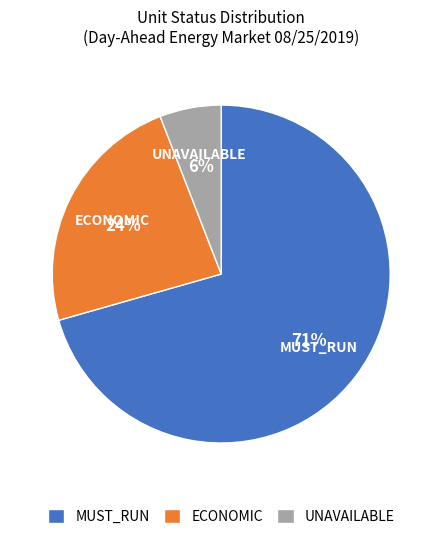

Which has a higher value, ECONOMIC or MUST_RUN?

MUST_RUN